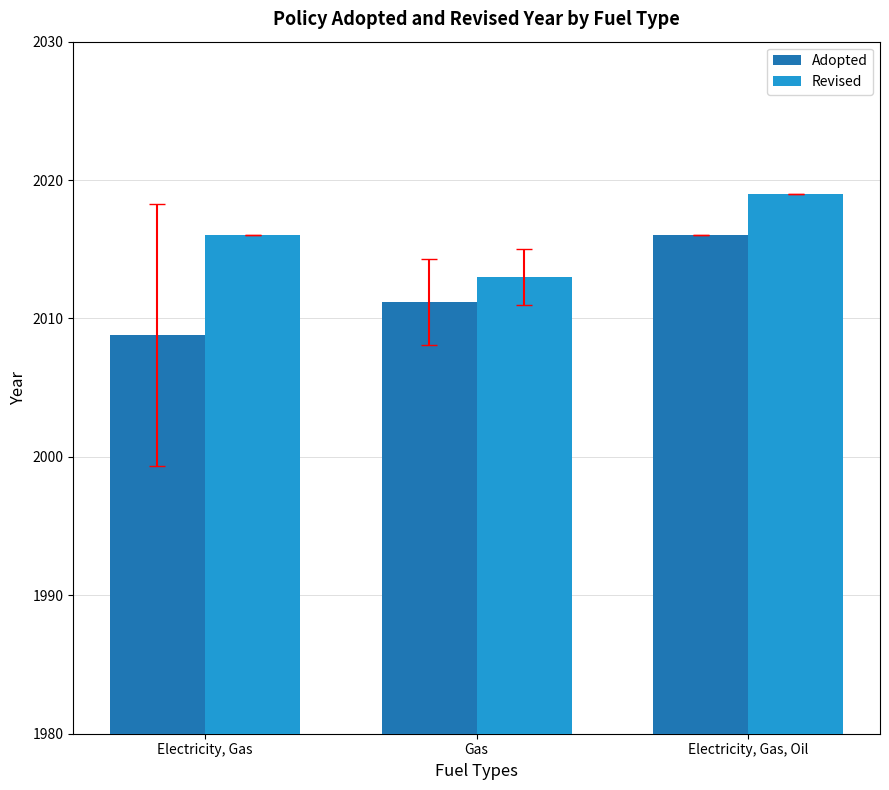

What is the minimum value for Revised?

2013.0